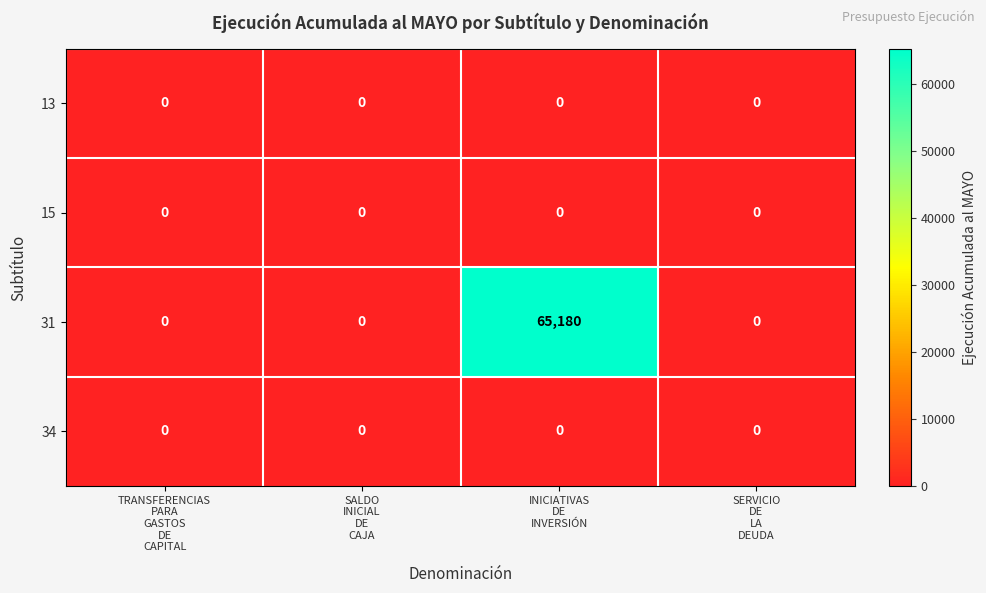

At how many categories does at least one series exceed 58890?

1